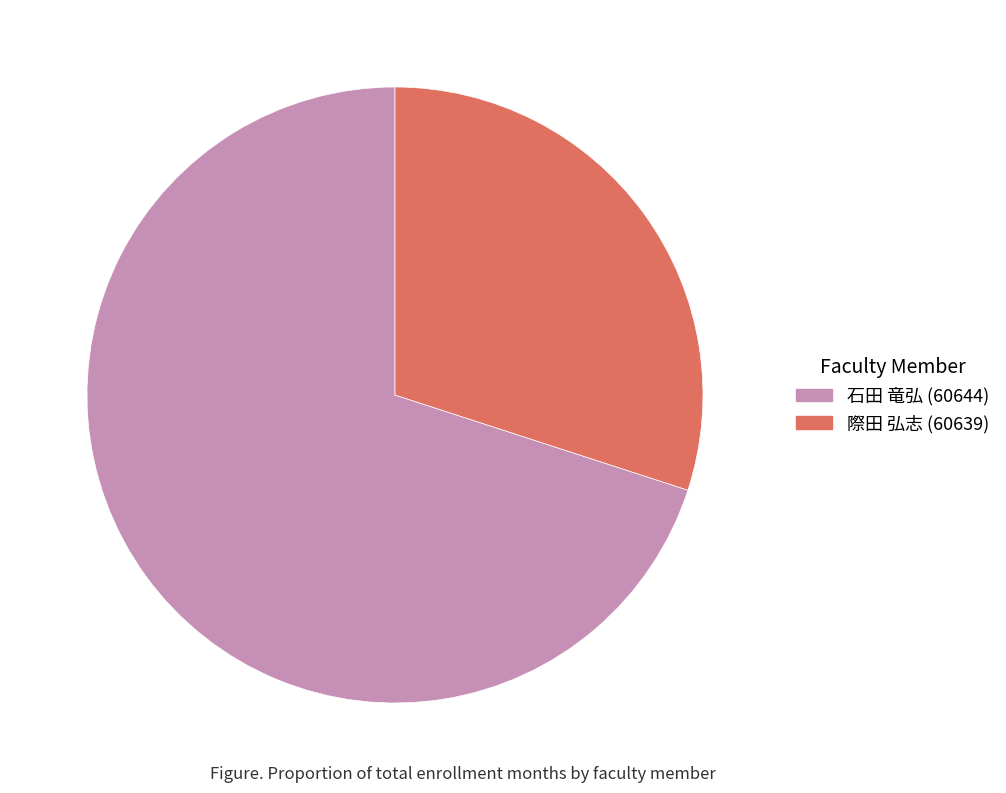

How many slices are in this pie chart?

2